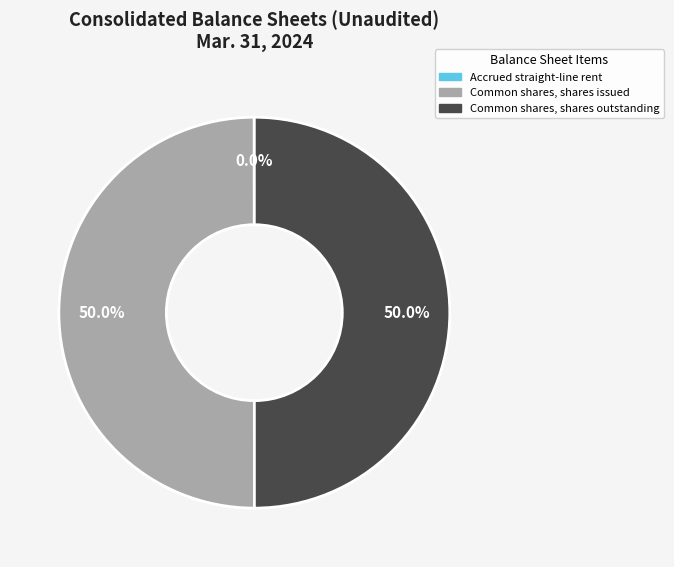

How much of the chart is everything except Common shares, shares outstanding?

50.0%